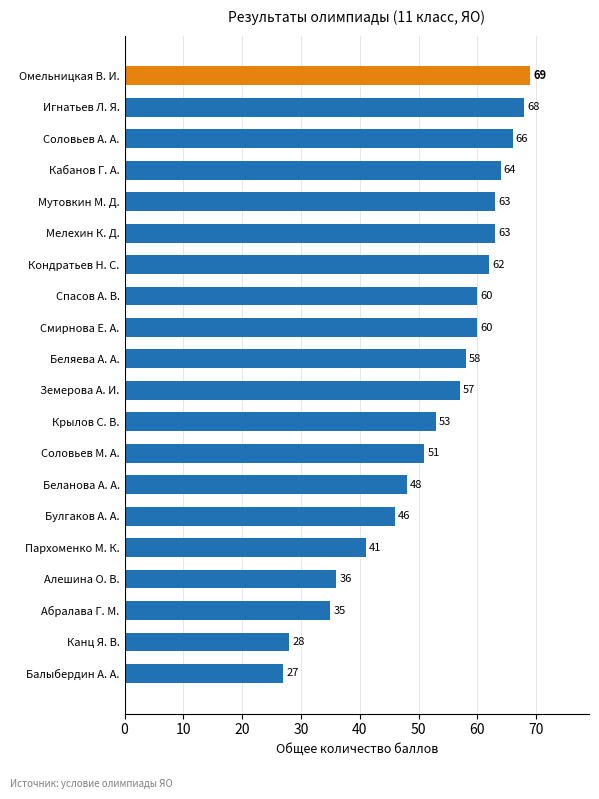

What is the maximum value shown in the chart?

69